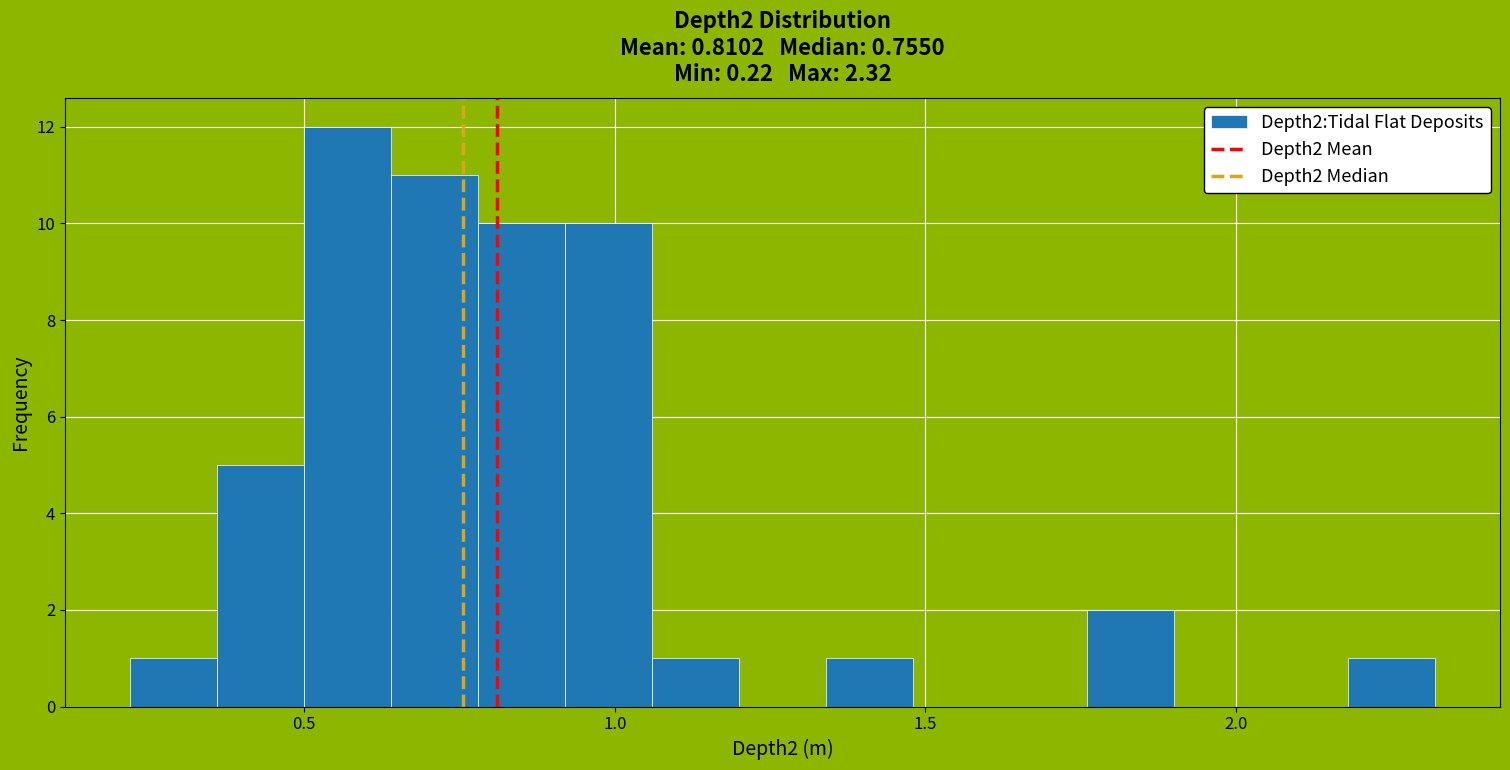

Around what value on the x-axis is the tallest bar? Give the approximate position of its centre, as read against the axis.

0.55